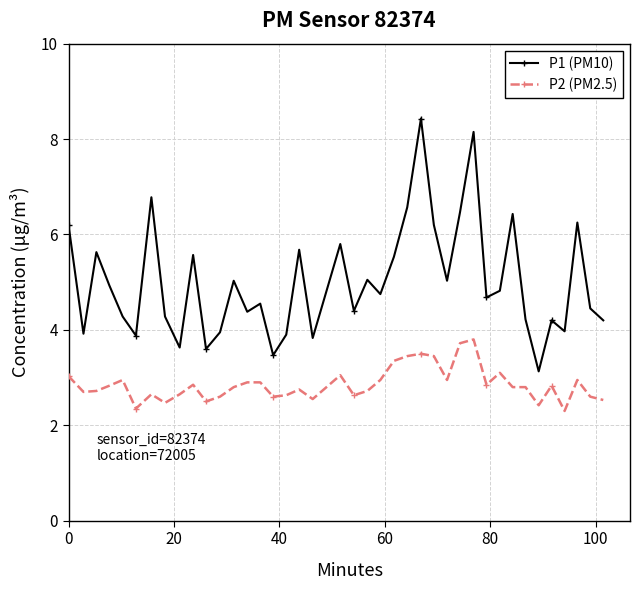

True or false: P2 (PM2.5) has more than 0 points higher than both neighbors.

True